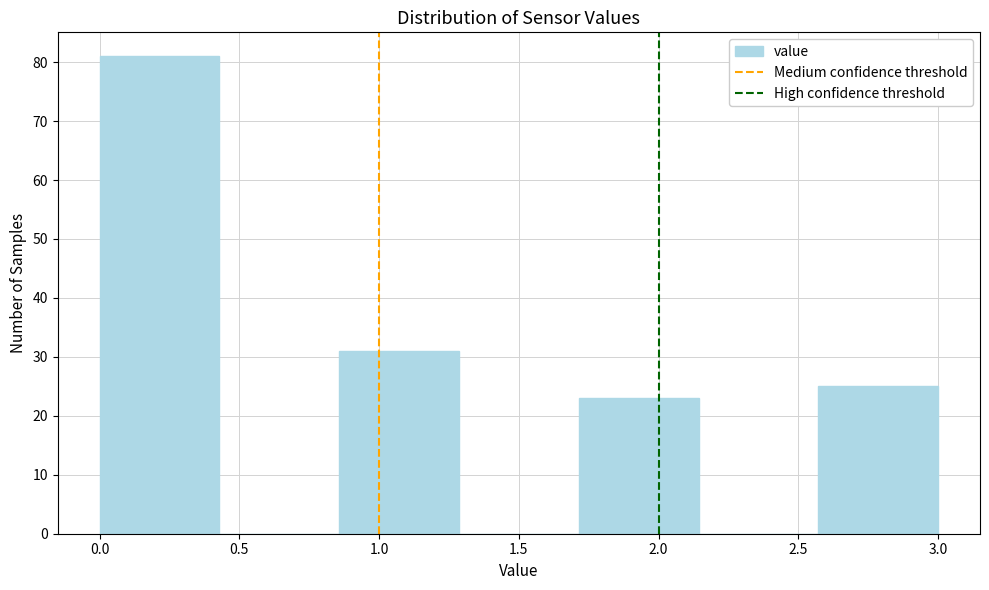

Reading left to right, transcribe this chart: for each bar, give the range it covers on the x-axis and its height. Neither the bar edges nor the heights are printed on the chart, so give them approximately, as read against the axes.

0.00 to 0.45: 81
0.45 to 0.85: 0
0.85 to 1.30: 31
1.30 to 1.70: 0
1.70 to 2.15: 23
2.15 to 2.55: 0
2.55 to 3.00: 25